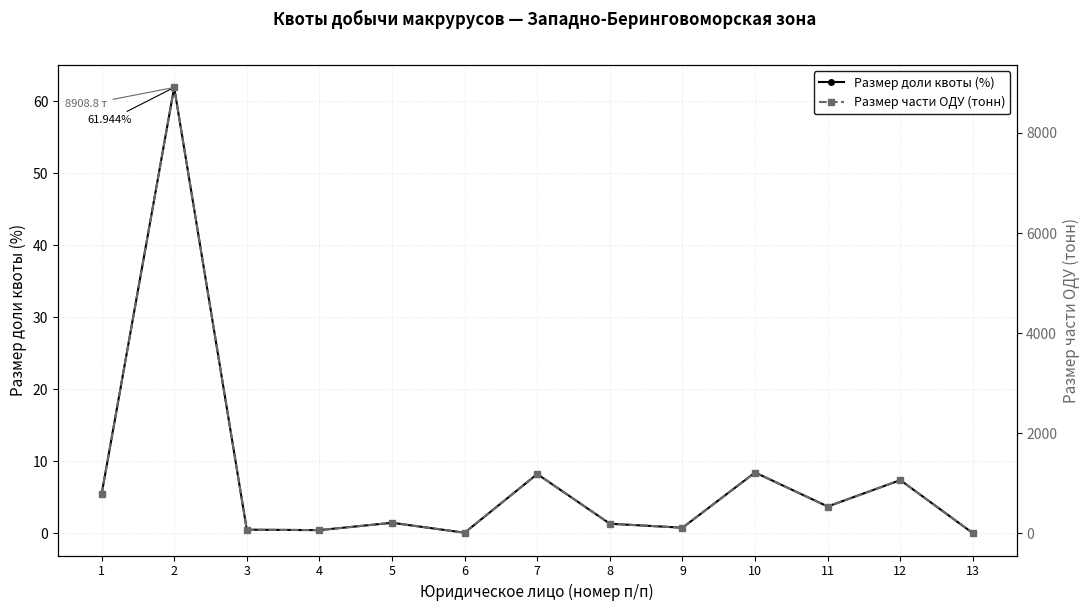

What is the sum of the Размер доли квоты (%) values at 12 and 1?

12.8